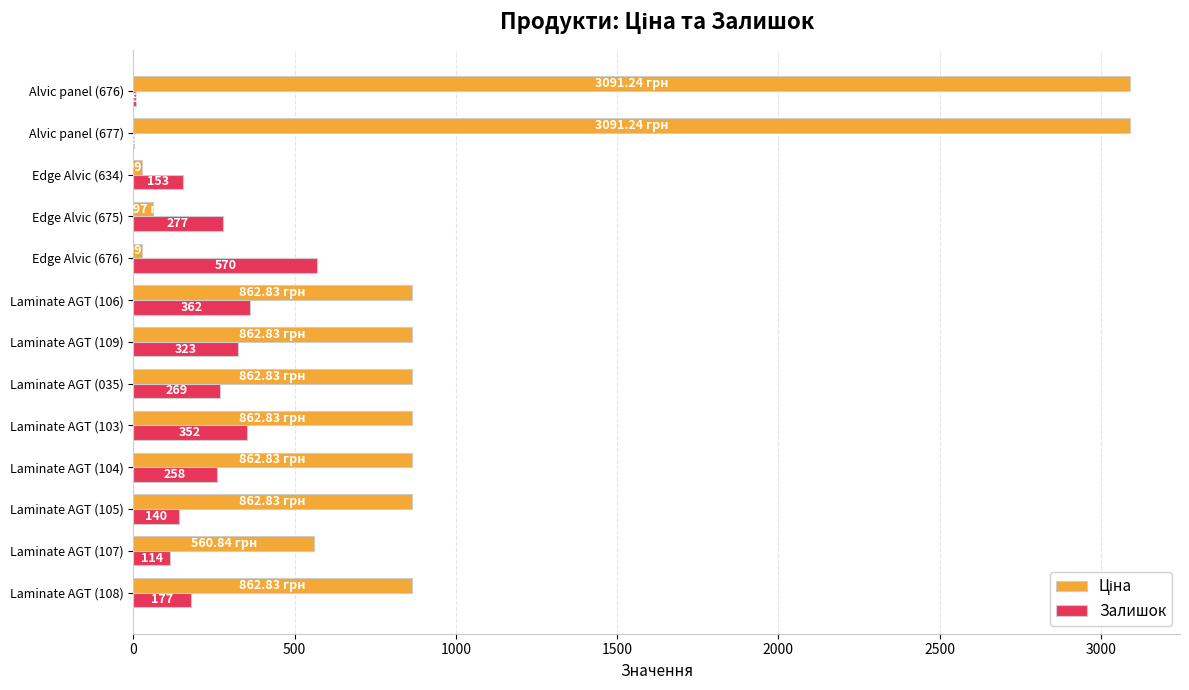

How many series are shown in this chart?

2